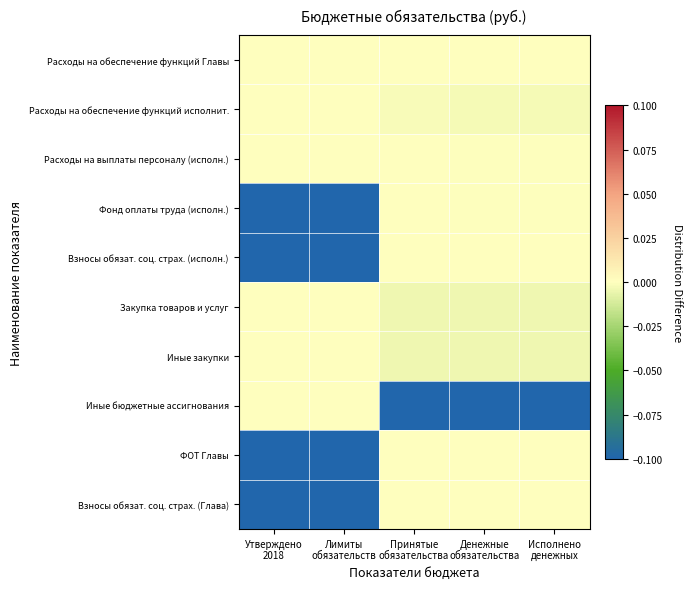

List the series in order of their peak value, highest first.

Расходы на обеспечение функций Главы, Расходы на обеспечение функций исполнит., Расходы на выплаты персоналу (исполн.), Фонд оплаты труда (исполн.), Взносы обязат. соц. страх. (исполн.), Закупка товаров и услуг, Иные закупки, Иные бюджетные ассигнования, ФОТ Главы, Взносы обязат. соц. страх. (Глава)